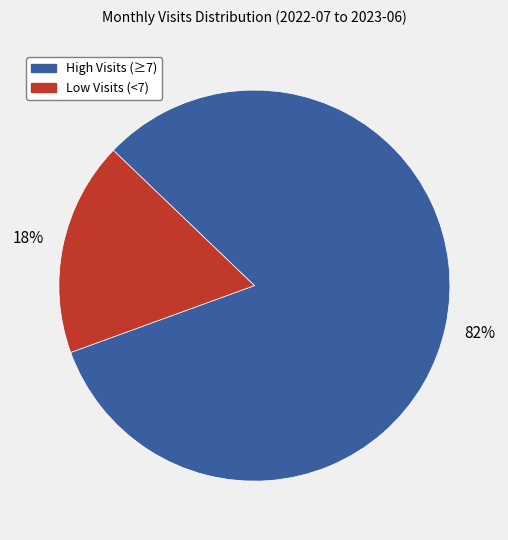

What percentage is the High Visits (≥7) slice, to the nearest percent?

82%